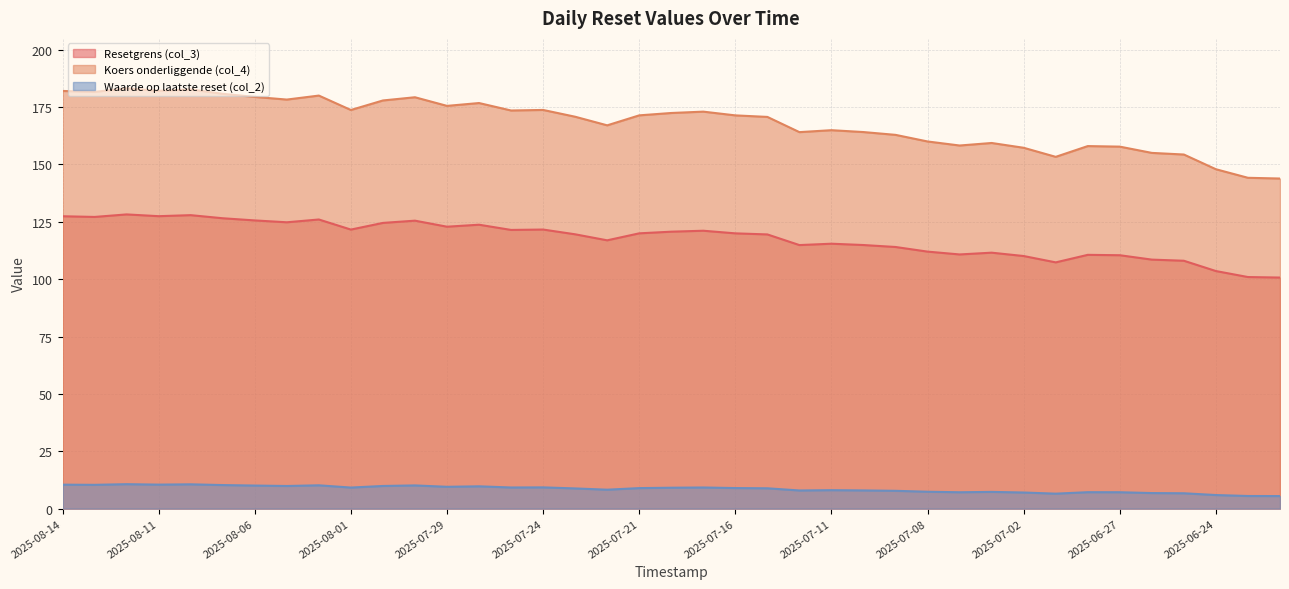

At which category does Resetgrens (col_3) reach its first local valley?

2025-08-13